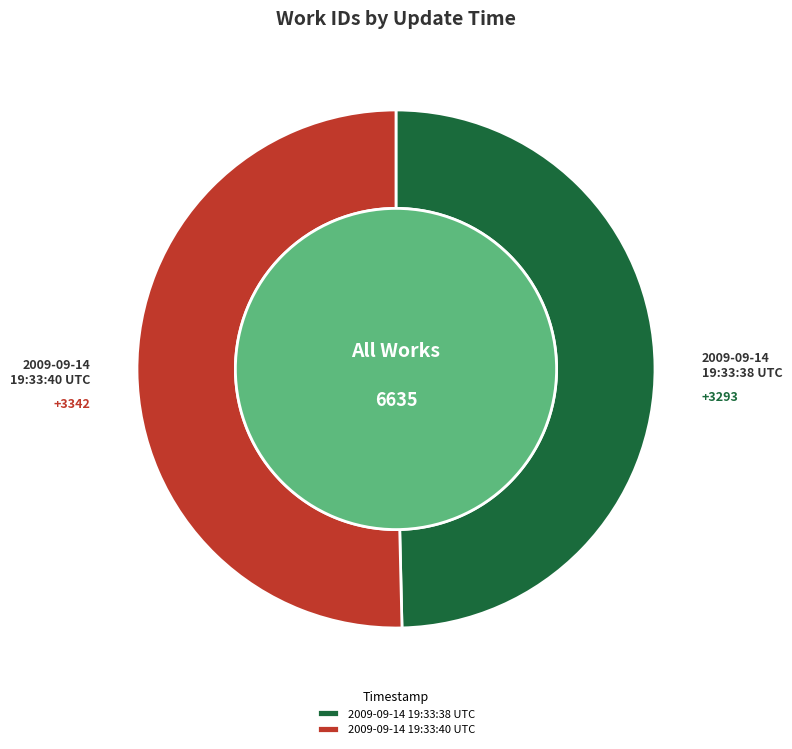

Between 2009-09-14 19:33:40 UTC and 2009-09-14 19:33:38 UTC, which is larger?

2009-09-14 19:33:40 UTC